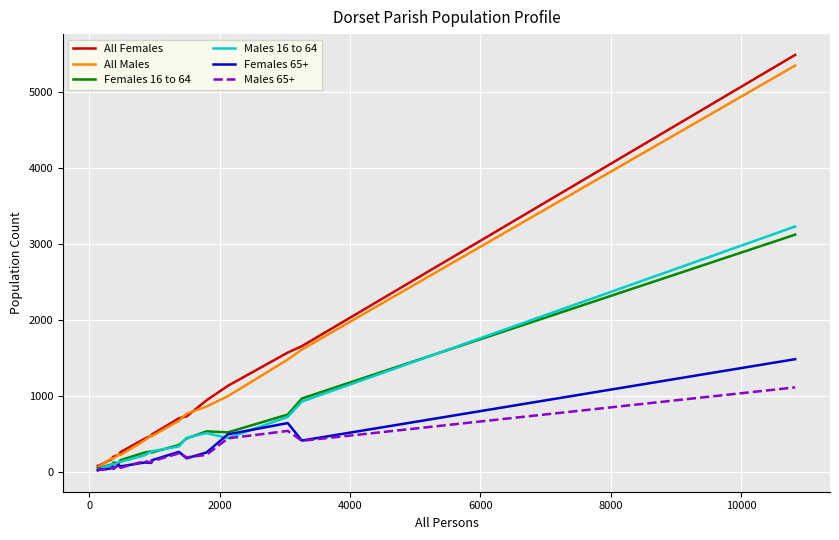

Which series has the largest range (max minus min)?

All Females